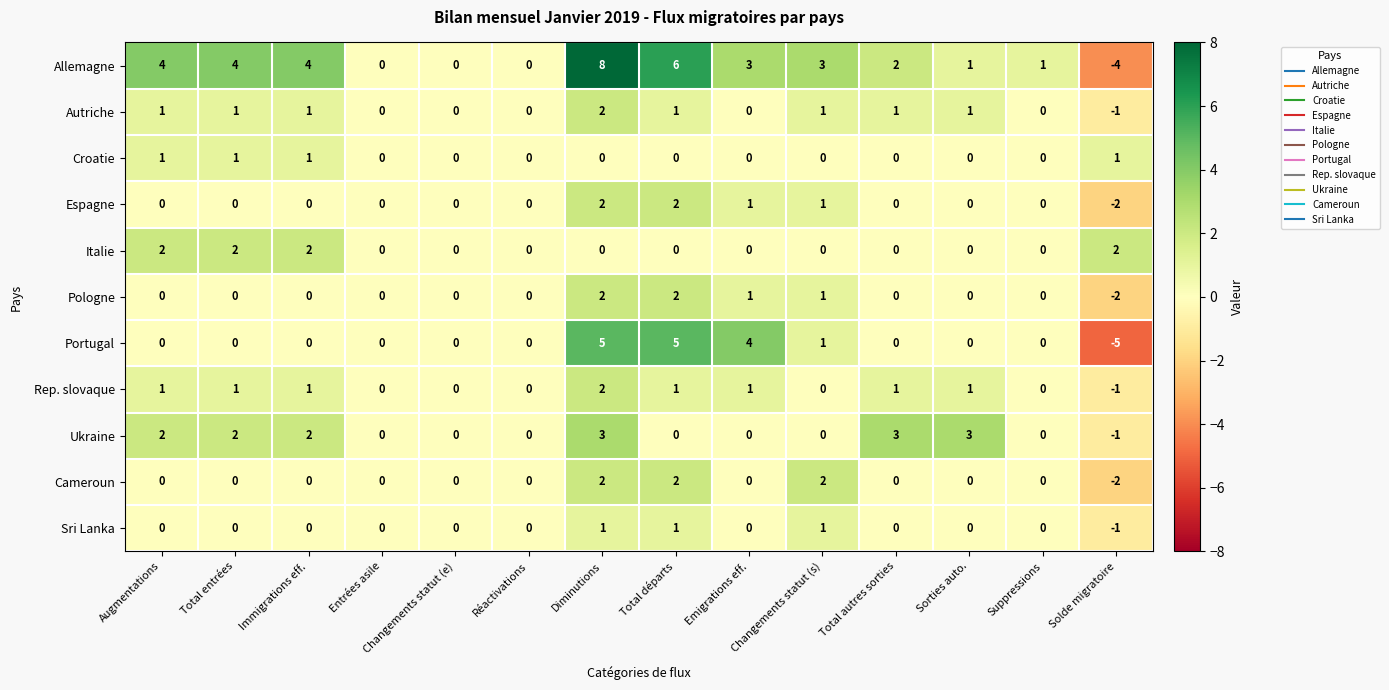

Is it true that Italie equals -1 at Suppressions?

False